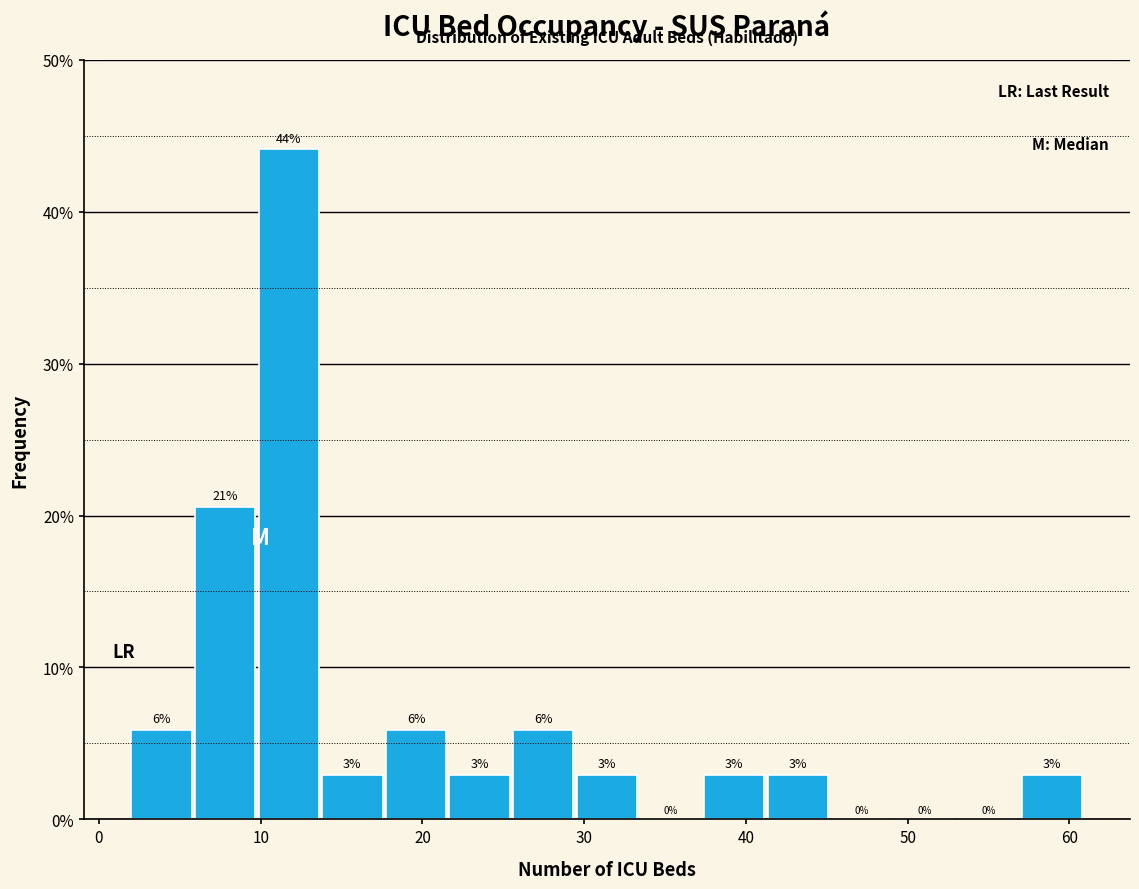

Read against the x-axis, roughly where is the centre of the tallest bar?

12